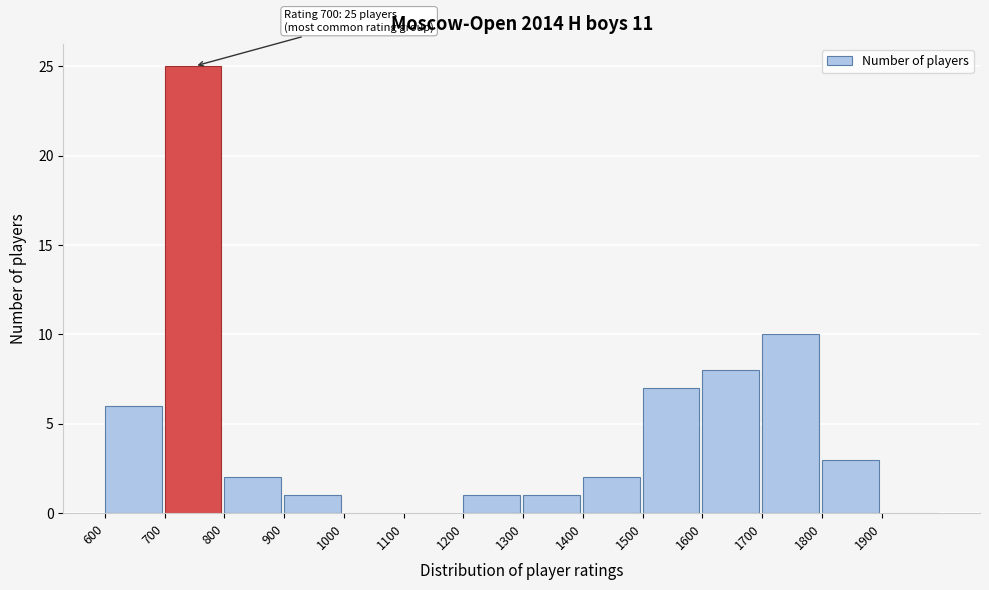

Which range on the x-axis has the tallest bar?

700 to 800